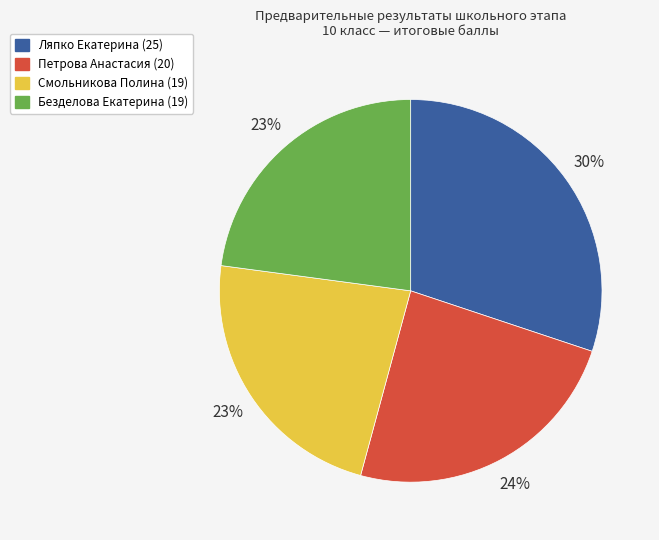

What is the ratio of the value at Смольникова Полина (19) to the value at Ляпко Екатерина (25)?

0.8